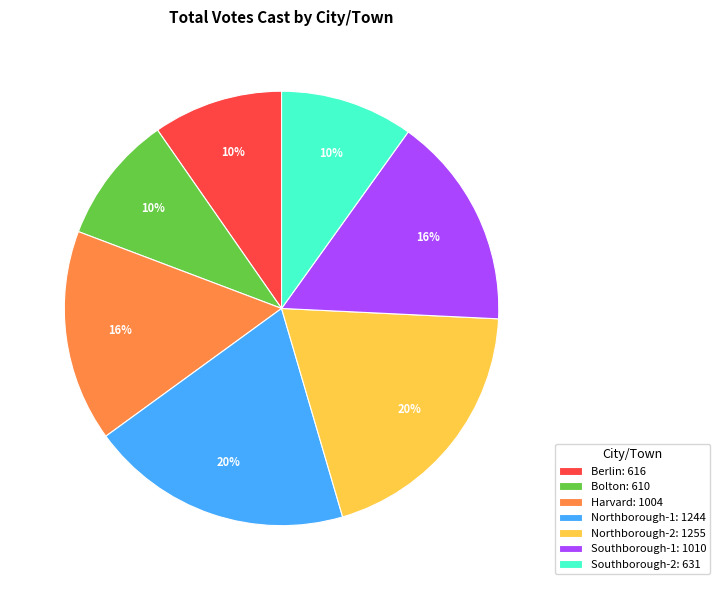

To the nearest percent, what is the difference between the largest and smallest slice percentages?

10%